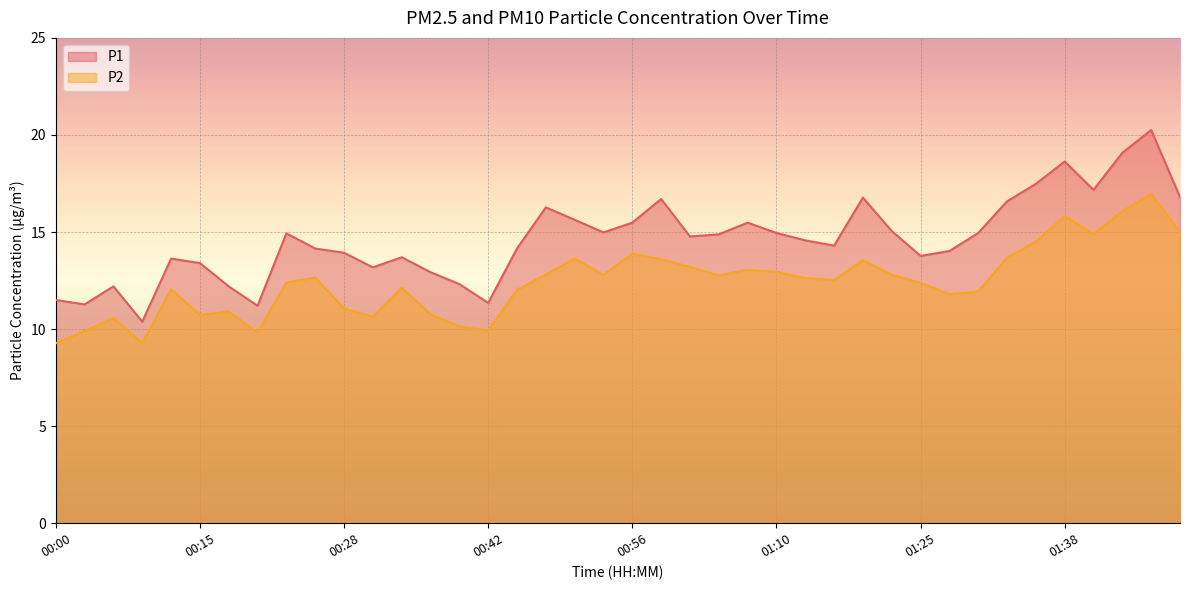

What is the label of the 7th point from the right?

01:33